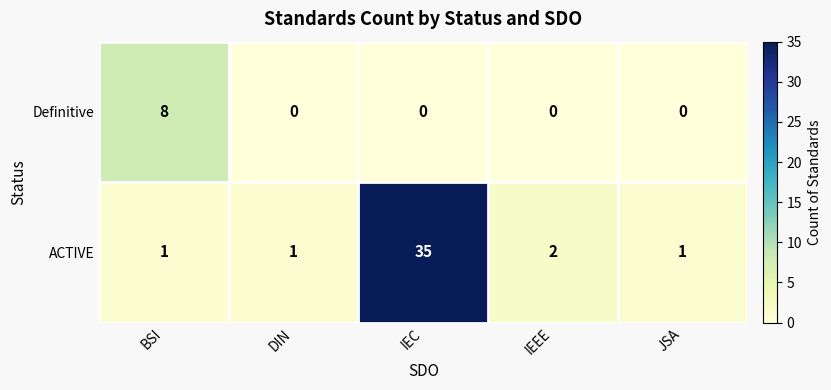

What is the sum of all Definitive values?

8